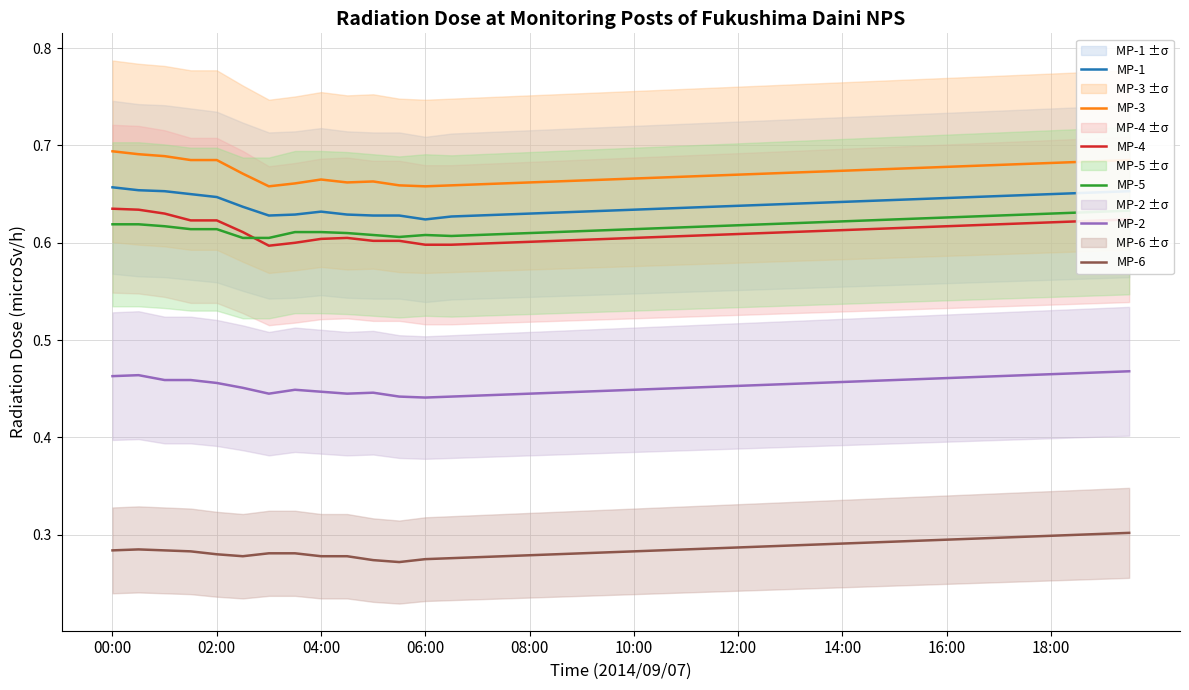

Reading left to right, list all the values displayed in this chart.

MP-1: 0.7	0.7	0.7	0.7	0.6	0.6	0.6	0.6	0.6	0.6	0.6	0.6	0.6	0.6	0.6	0.6	0.6	0.6	0.6	0.6	0.6	0.6	0.6	0.6	0.6	0.6	0.6	0.6	0.6	0.6	0.6	0.6	0.6	0.6	0.6	0.6	0.7	0.7	0.7	0.7
MP-3: 0.7	0.7	0.7	0.7	0.7	0.7	0.7	0.7	0.7	0.7	0.7	0.7	0.7	0.7	0.7	0.7	0.7	0.7	0.7	0.7	0.7	0.7	0.7	0.7	0.7	0.7	0.7	0.7	0.7	0.7	0.7	0.7	0.7	0.7	0.7	0.7	0.7	0.7	0.7	0.7
MP-4: 0.6	0.6	0.6	0.6	0.6	0.6	0.6	0.6	0.6	0.6	0.6	0.6	0.6	0.6	0.6	0.6	0.6	0.6	0.6	0.6	0.6	0.6	0.6	0.6	0.6	0.6	0.6	0.6	0.6	0.6	0.6	0.6	0.6	0.6	0.6	0.6	0.6	0.6	0.6	0.6
MP-5: 0.6	0.6	0.6	0.6	0.6	0.6	0.6	0.6	0.6	0.6	0.6	0.6	0.6	0.6	0.6	0.6	0.6	0.6	0.6	0.6	0.6	0.6	0.6	0.6	0.6	0.6	0.6	0.6	0.6	0.6	0.6	0.6	0.6	0.6	0.6	0.6	0.6	0.6	0.6	0.6
MP-2: 0.5	0.5	0.5	0.5	0.5	0.5	0.4	0.4	0.4	0.4	0.4	0.4	0.4	0.4	0.4	0.4	0.4	0.4	0.4	0.4	0.4	0.5	0.5	0.5	0.5	0.5	0.5	0.5	0.5	0.5	0.5	0.5	0.5	0.5	0.5	0.5	0.5	0.5	0.5	0.5
MP-6: 0.3	0.3	0.3	0.3	0.3	0.3	0.3	0.3	0.3	0.3	0.3	0.3	0.3	0.3	0.3	0.3	0.3	0.3	0.3	0.3	0.3	0.3	0.3	0.3	0.3	0.3	0.3	0.3	0.3	0.3	0.3	0.3	0.3	0.3	0.3	0.3	0.3	0.3	0.3	0.3